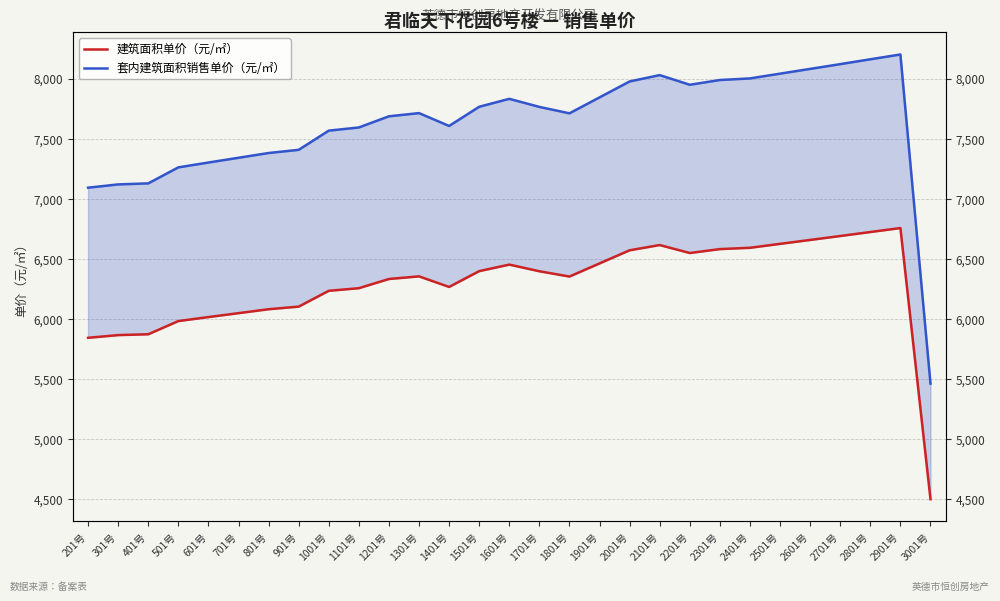

How many data points does each series have?

29